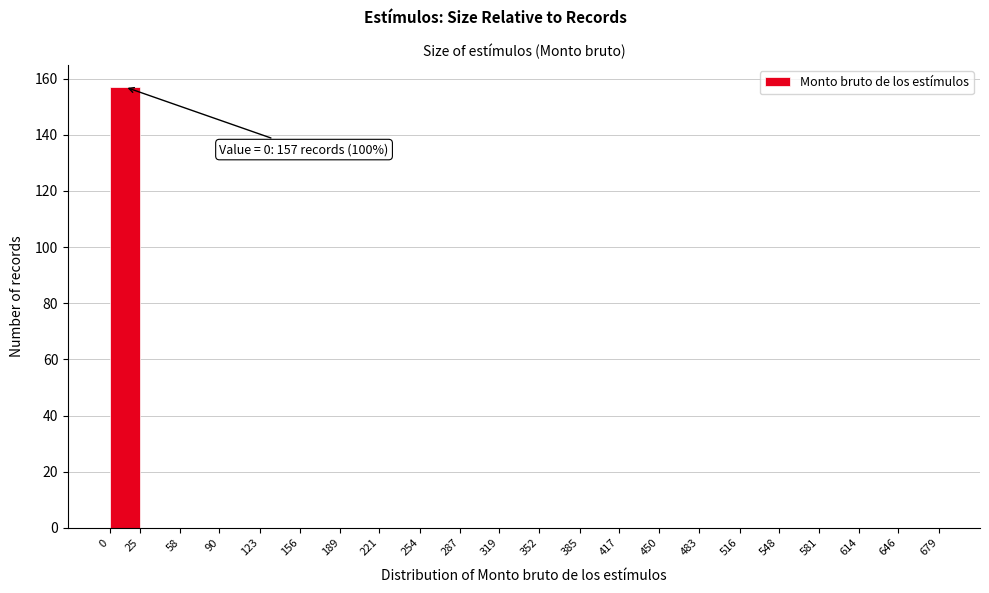

Over which range of the x-axis is the bar tallest?

0 to 25